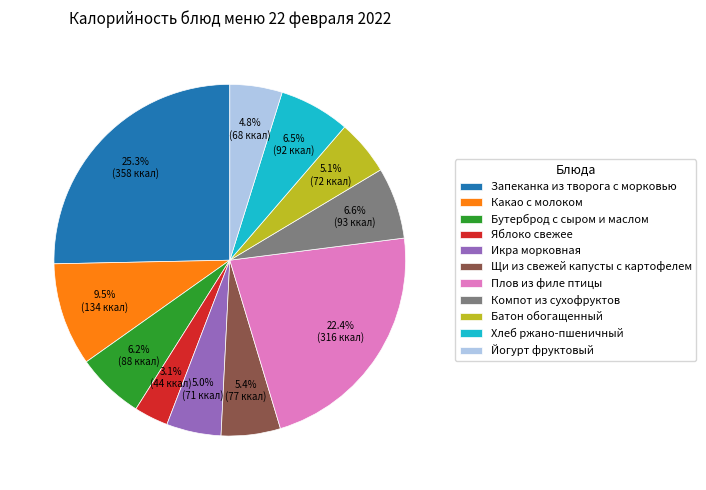

True or false: Щи из свежей капусты с картофелем accounts for 5% of the total.

True